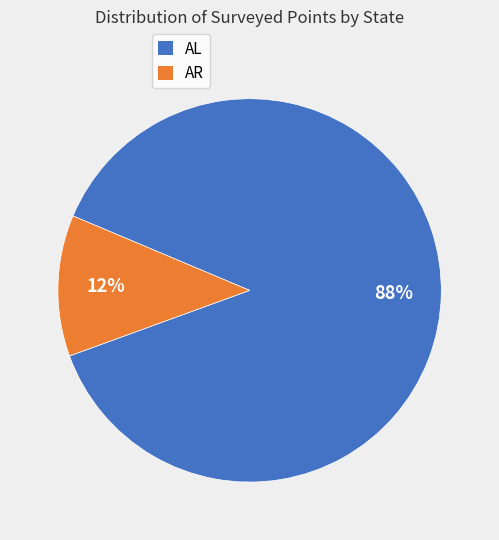

Does AR account for over 50% of the chart?

No